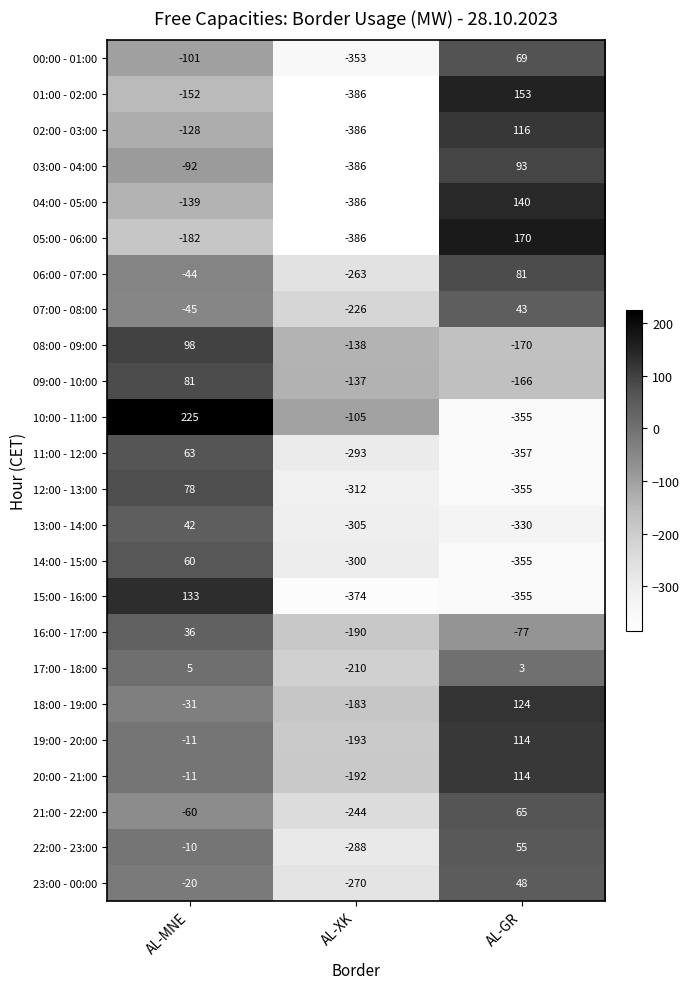

Between AL-XK and AL-GR, which series saw the biggest shift?

05:00 - 06:00